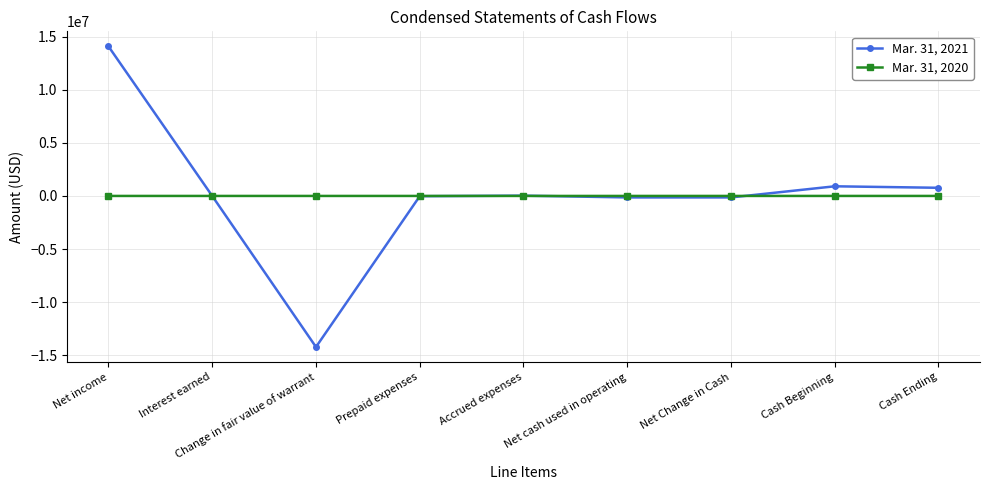

List the series in order of their overall mean, lowest first.

Mar. 31, 2020, Mar. 31, 2021